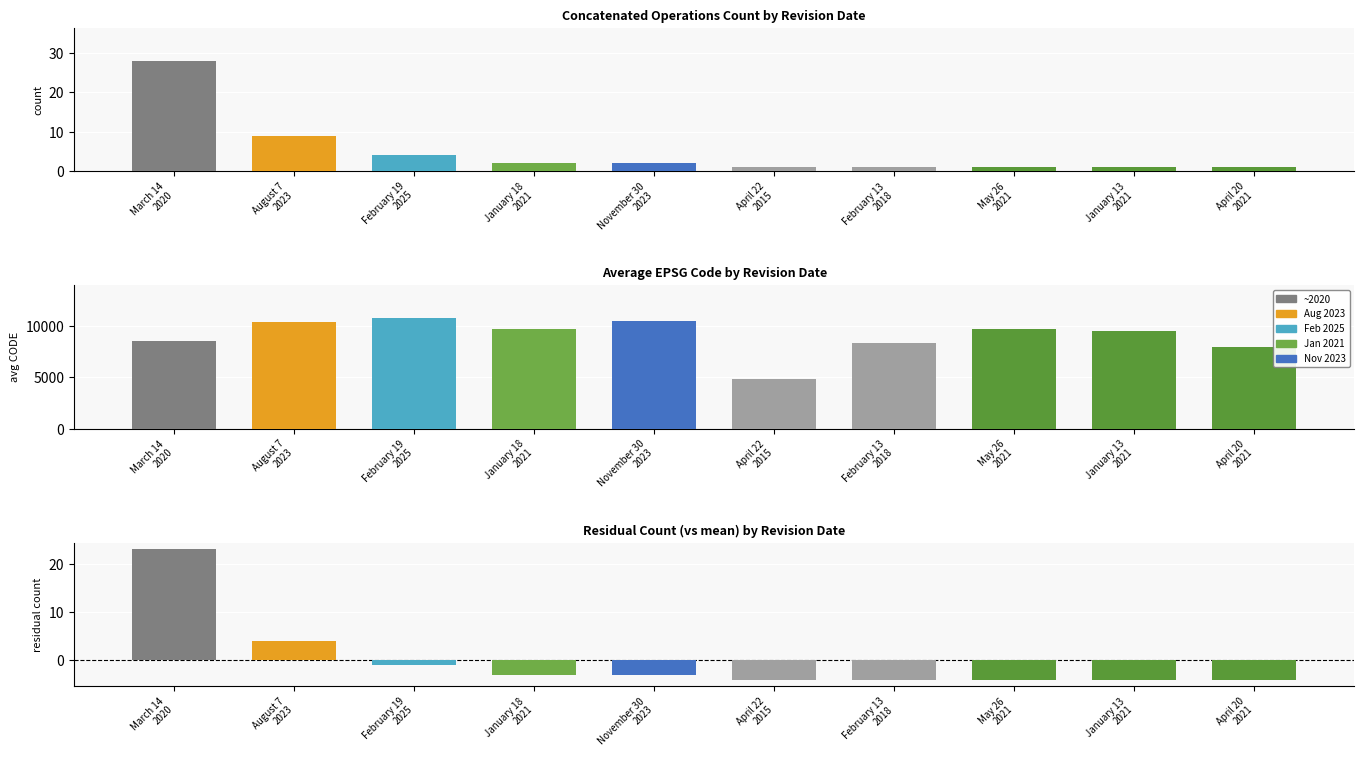

What is the greatest value displayed?

28